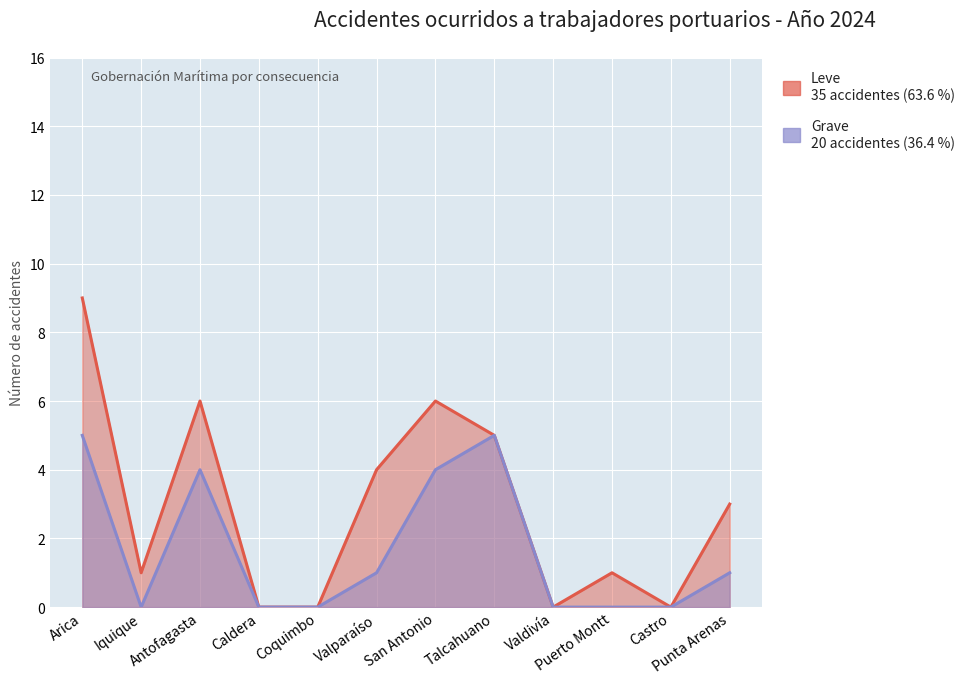

How many categories are shown in the chart?

12